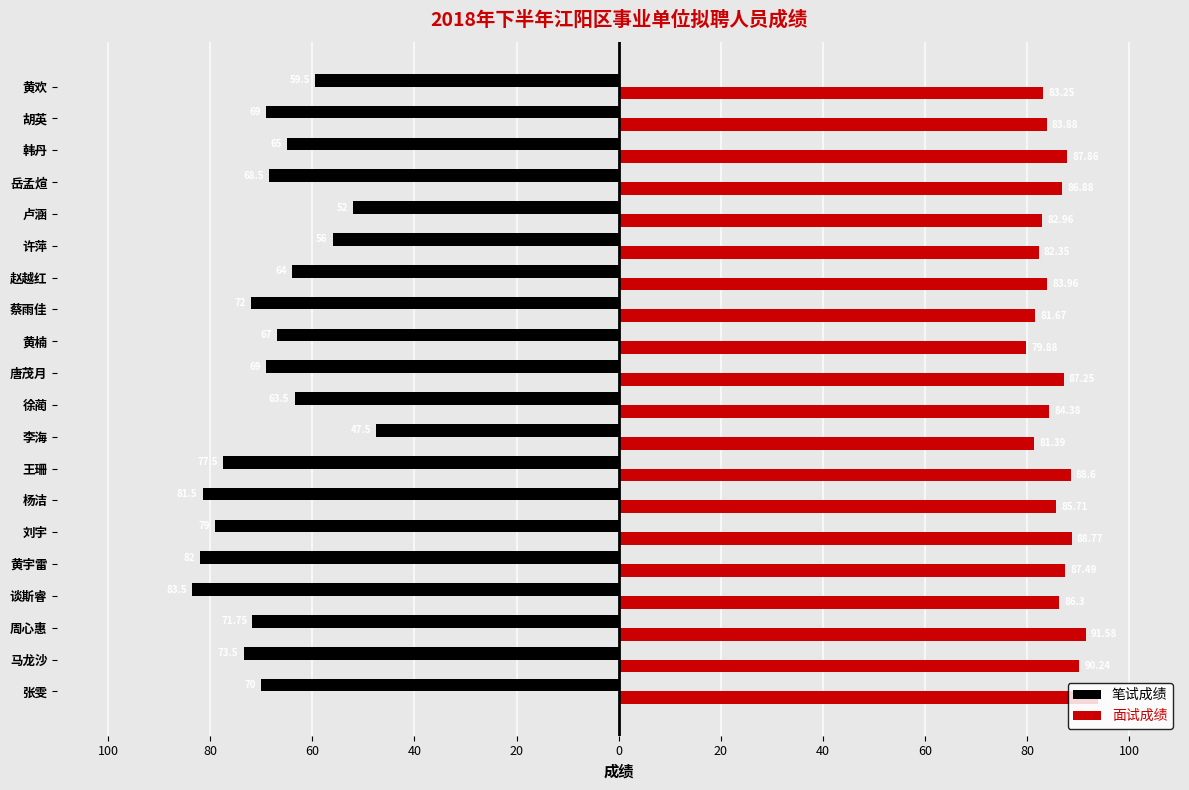

What are all the series names shown in the legend?

笔试成绩, 面试成绩